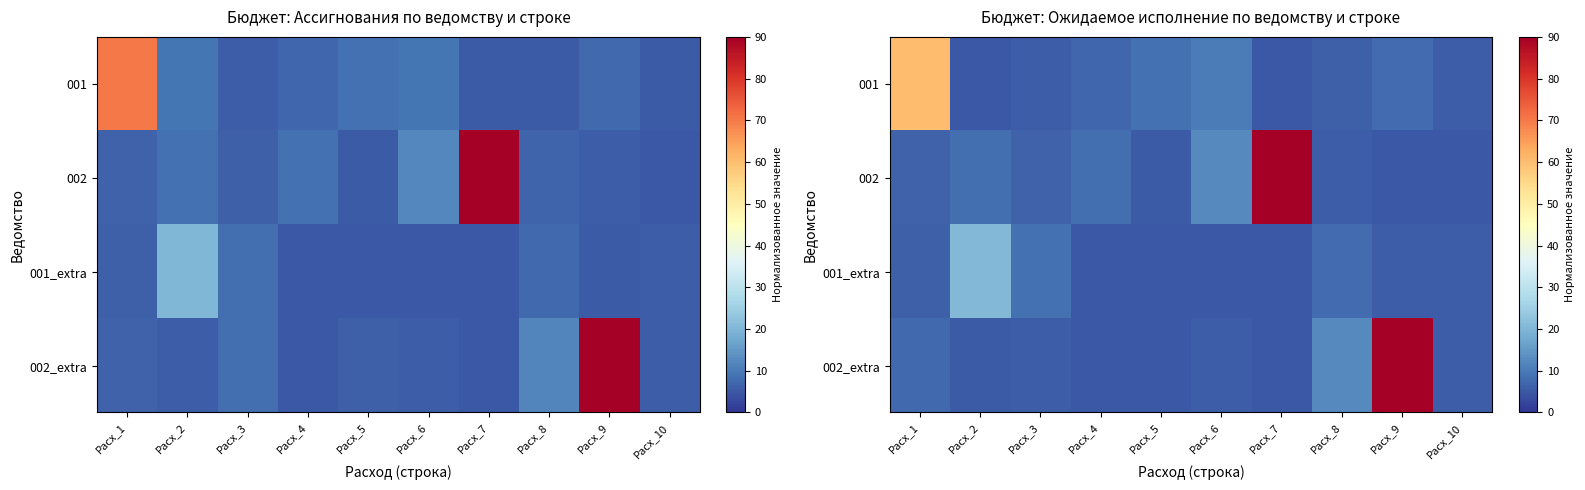

What is the spread (max minus min) of values at Расх_6?

7.1